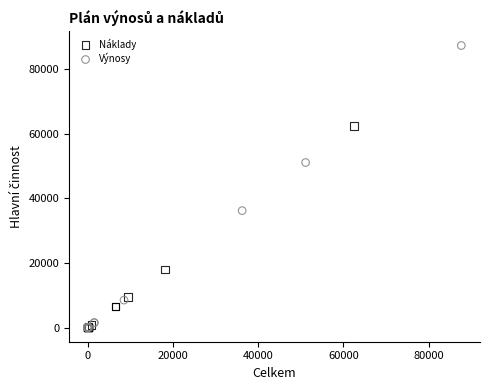

Which series has the widest spread of Y values?

Výnosy